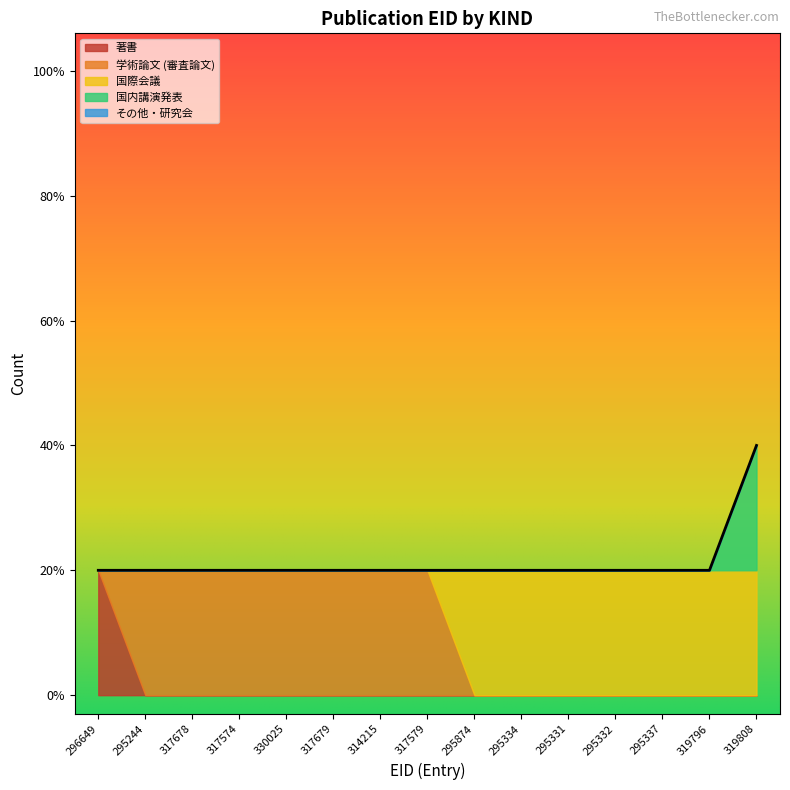

Which series changed the most between 317678 and 295874?

学術論文 (審査論文)